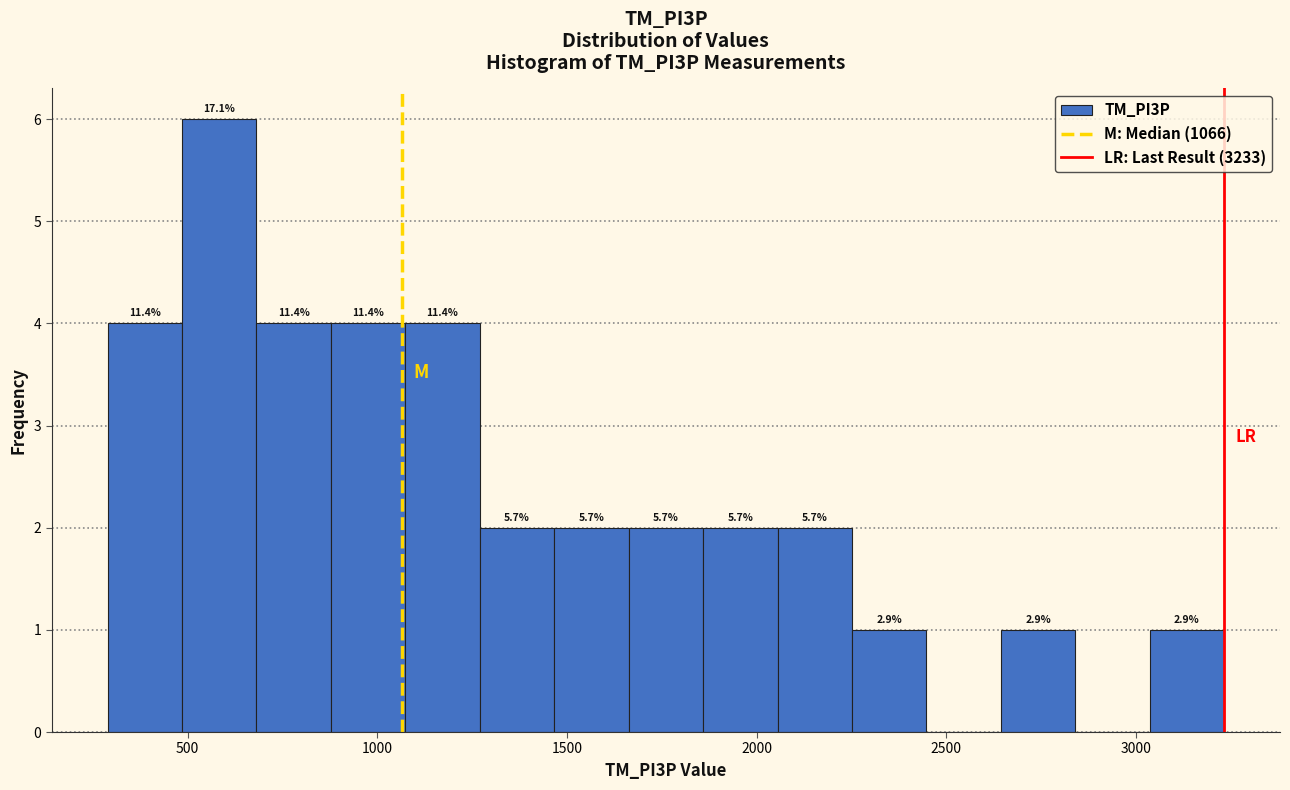

Around what value on the x-axis is the tallest bar? Give the approximate position of its centre, as read against the axis.

600